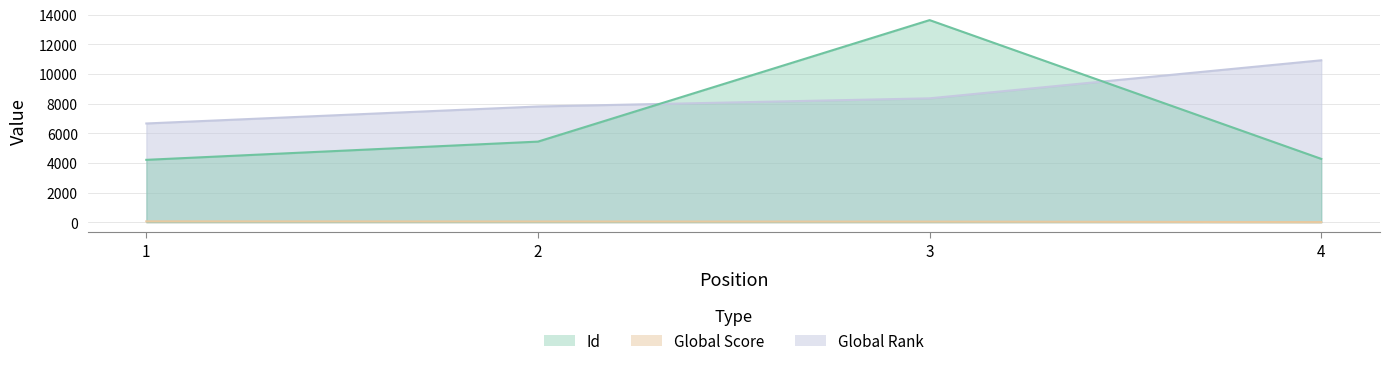

Which series has the largest total across all categories?

Global Rank